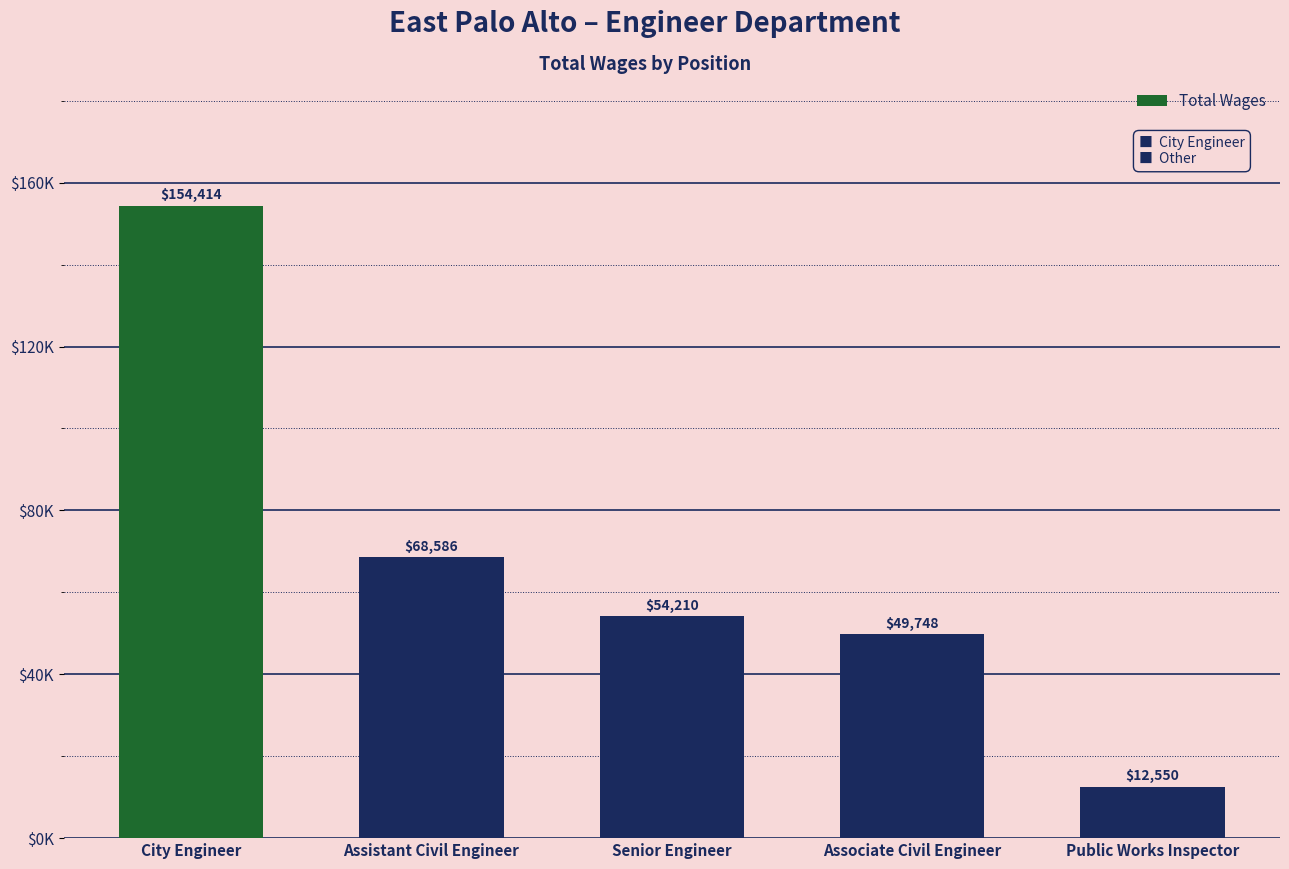

Rank the categories by value from lowest to highest.

Public Works Inspector, Associate Civil Engineer, Senior Engineer, Assistant Civil Engineer, City Engineer